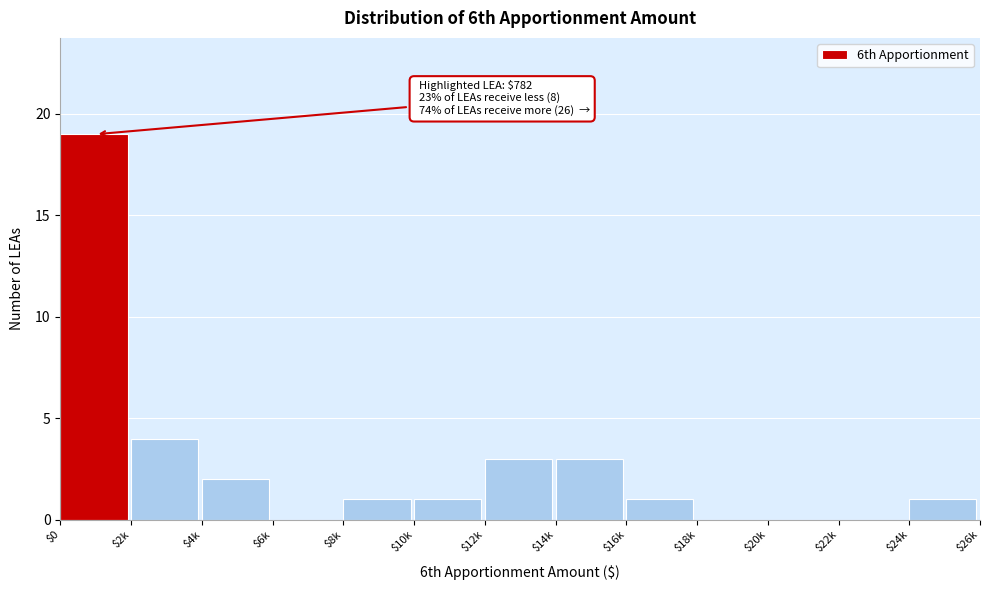

The value at $4k is 2. True or false?

True